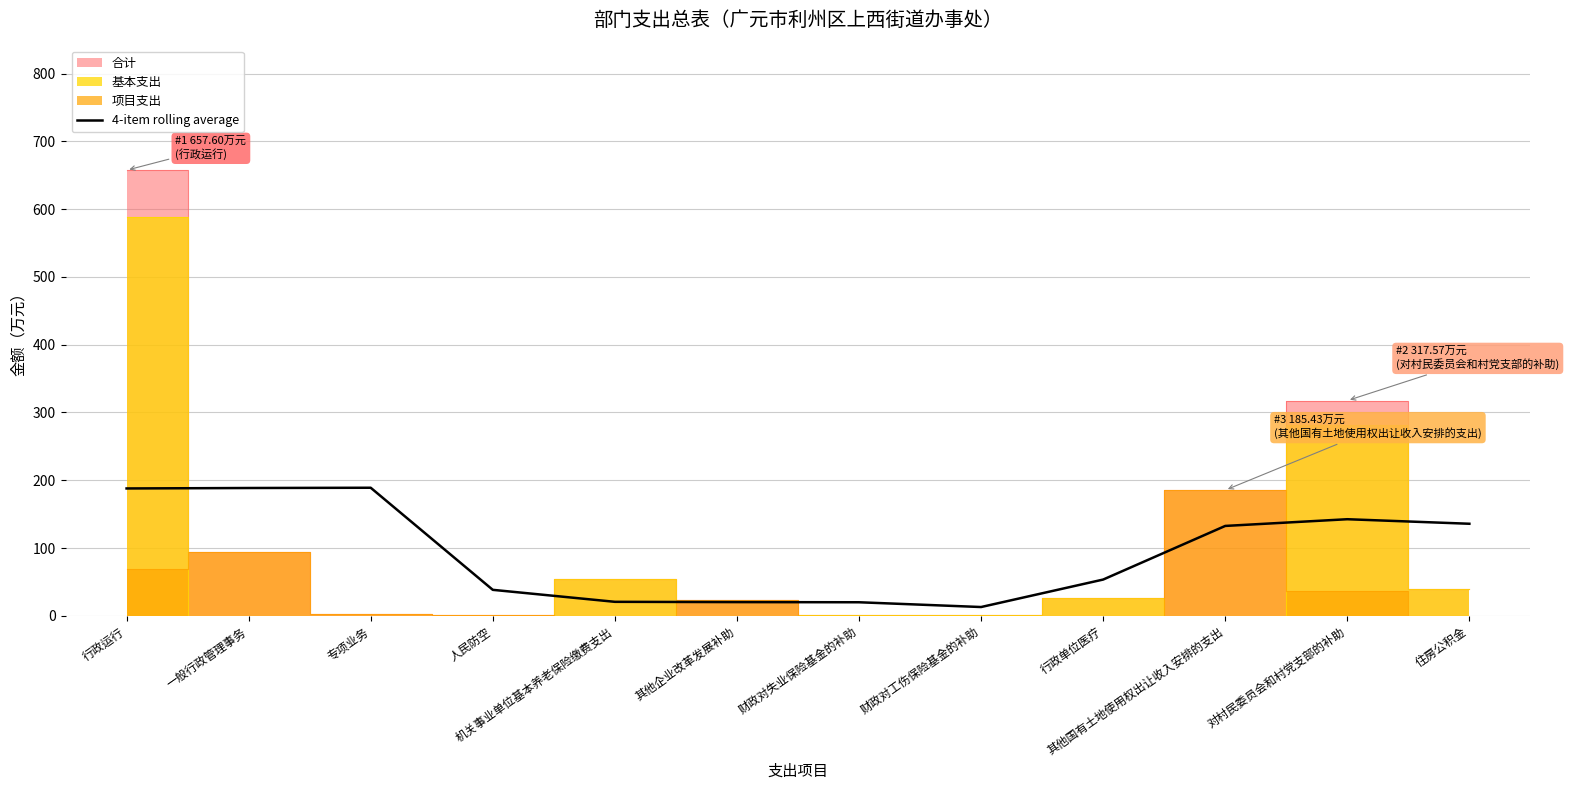

The value at 一般行政管理事务 is 188.6. True or false?

True